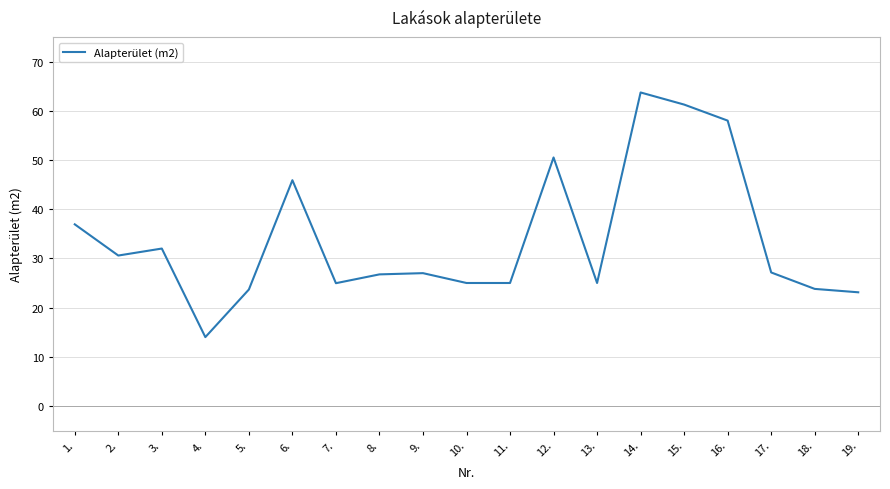

What position from the left is 10.?

10